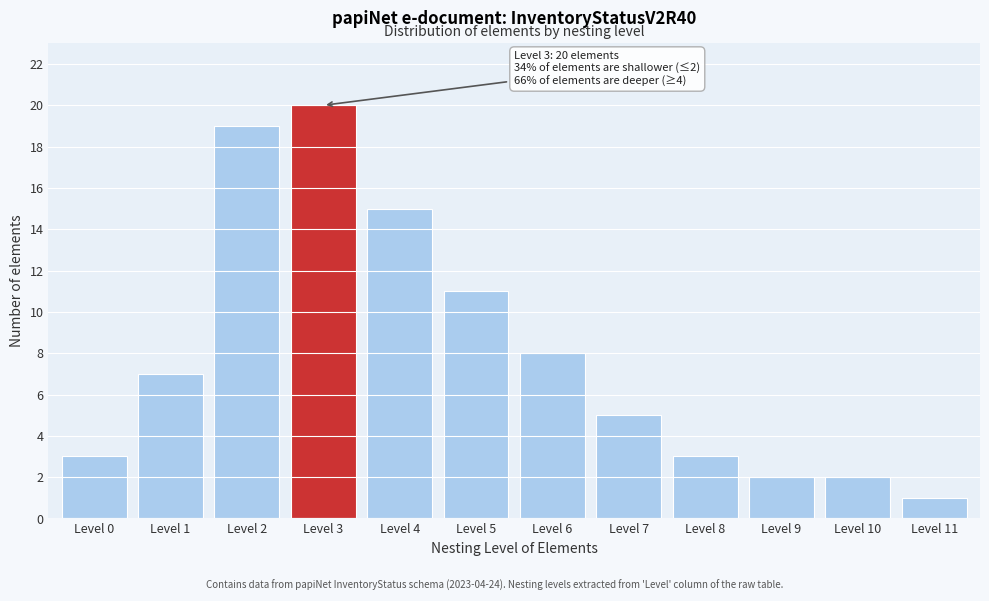

Reading right to left, list all the values displayed in this chart.

Level 11=1	Level 10=2	Level 9=2	Level 8=3	Level 7=5	Level 6=8	Level 5=11	Level 4=15	Level 3=20	Level 2=19	Level 1=7	Level 0=3